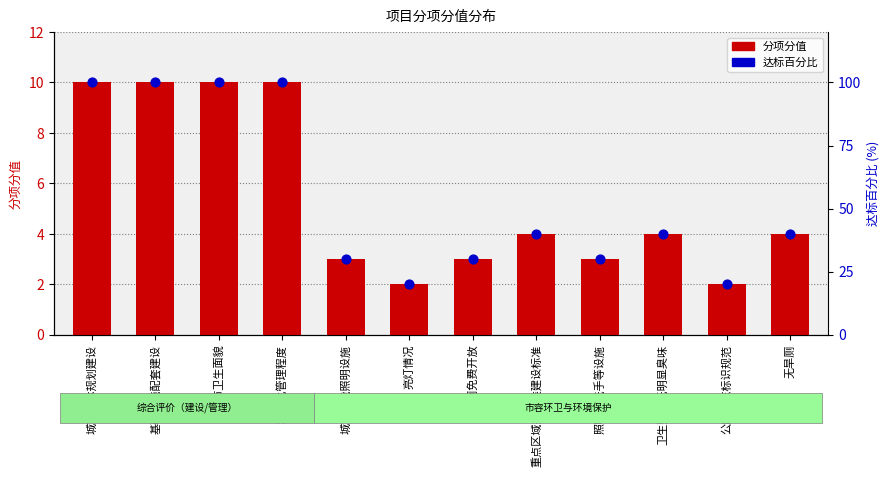

Which series has the widest spread of Y values?

达标百分比